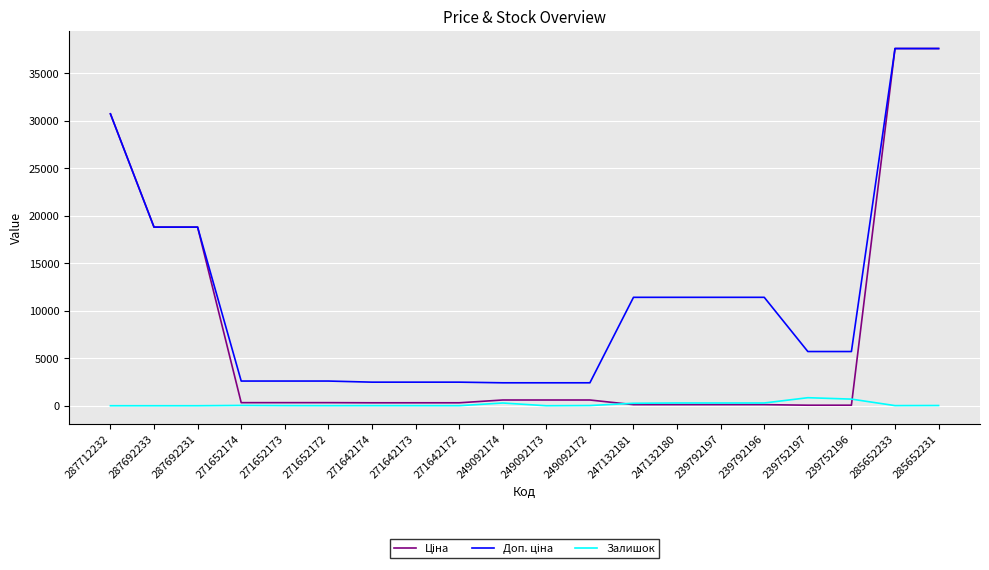

What is the highest value of the Залишок series?

845.0